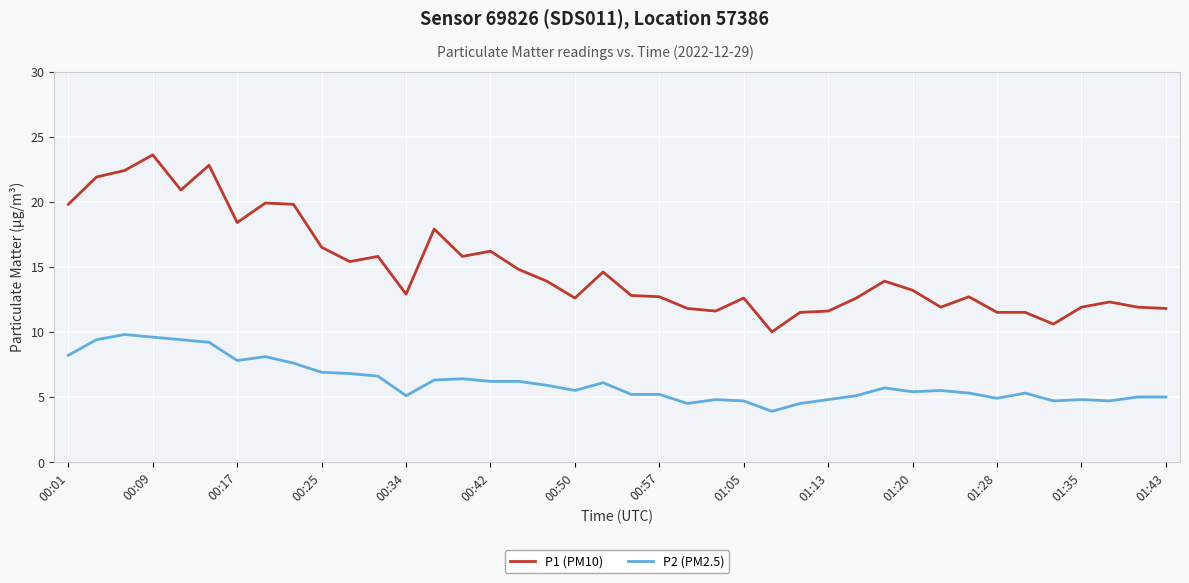

Which series has the largest range (max minus min)?

P1 (PM10)